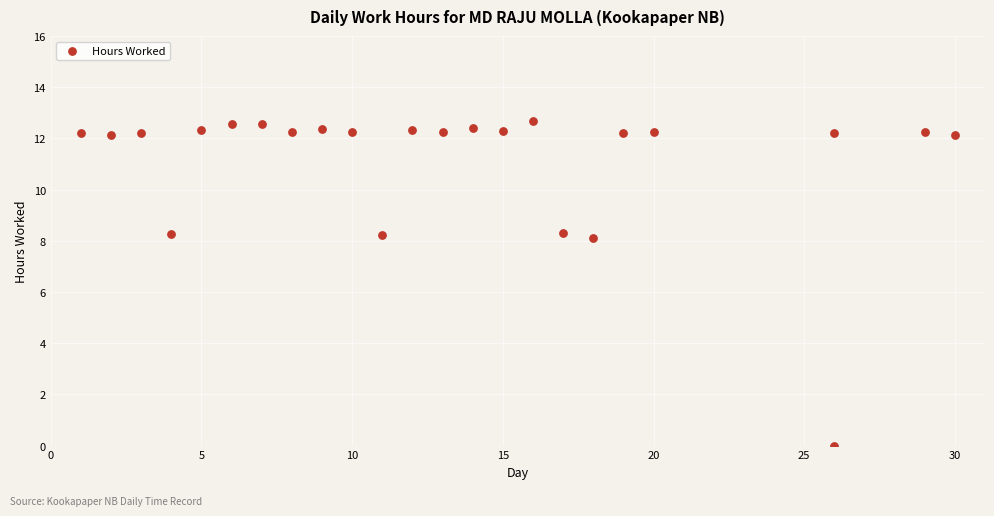

What is the range of X values (max minus min)?

29.0